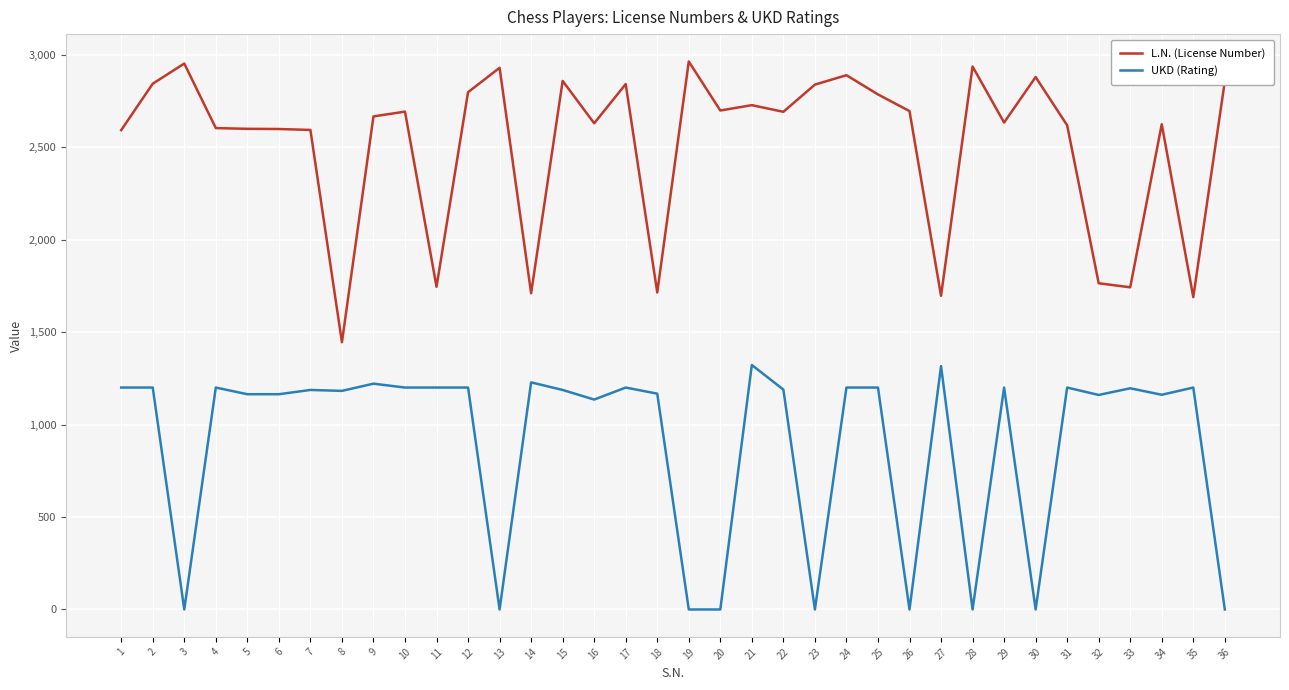

What is the difference between the maximum and minimum values in the L.N. (License Number) series?

1518